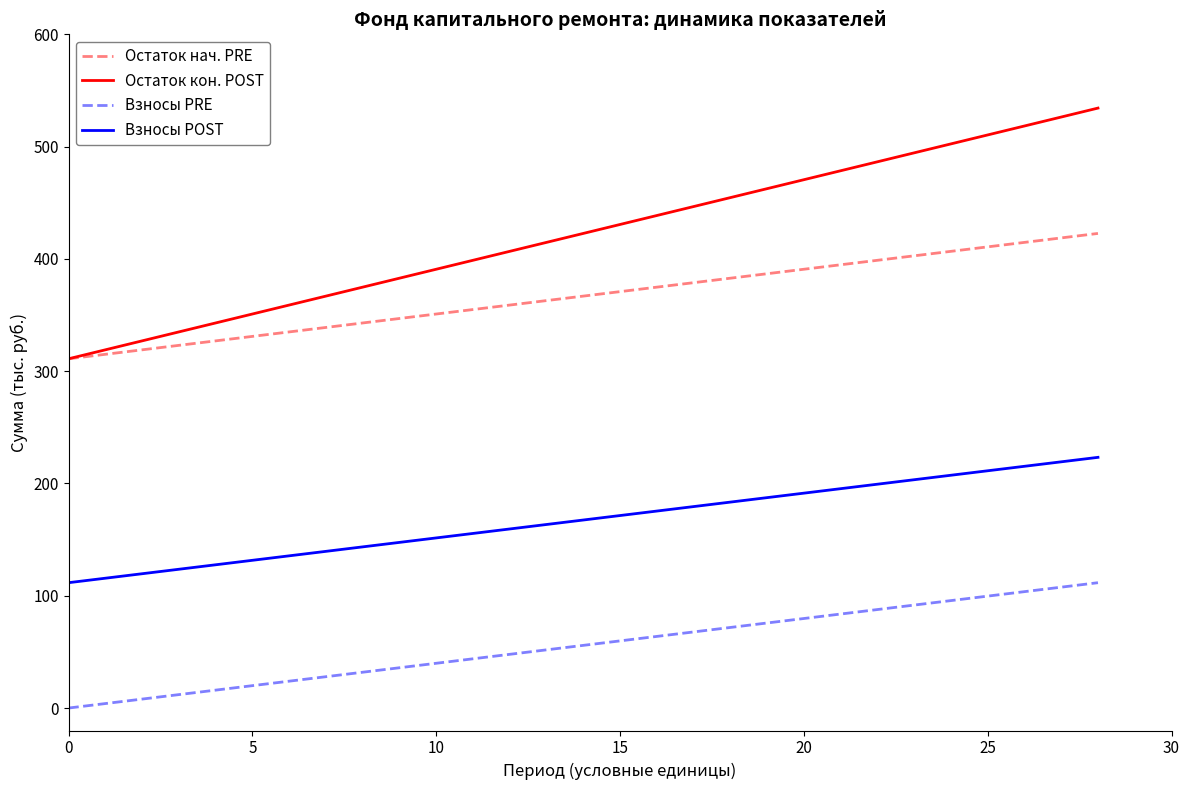

Rank the series by their maximum value, from highest to lowest.

Остаток кон. POST, Остаток нач. PRE, Взносы POST, Взносы PRE